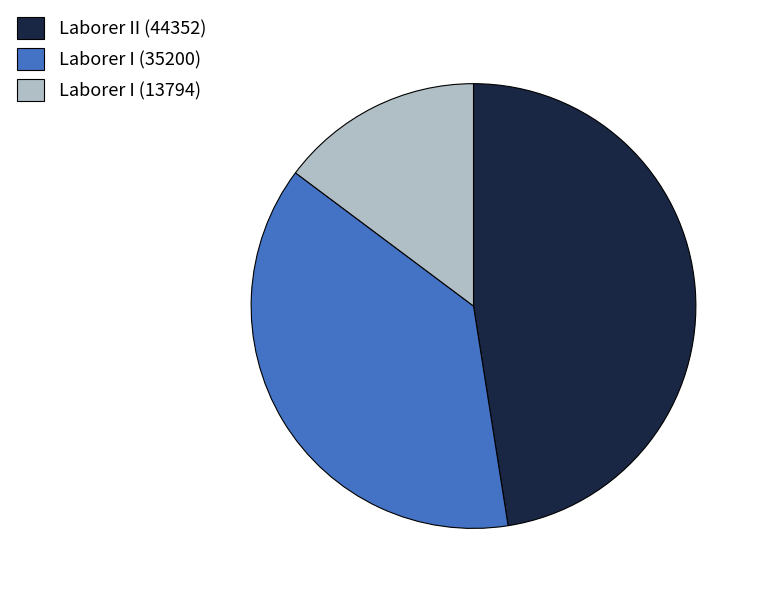

Do Laborer I (35200) and Laborer I (13794) together represent more than half of the pie?

Yes